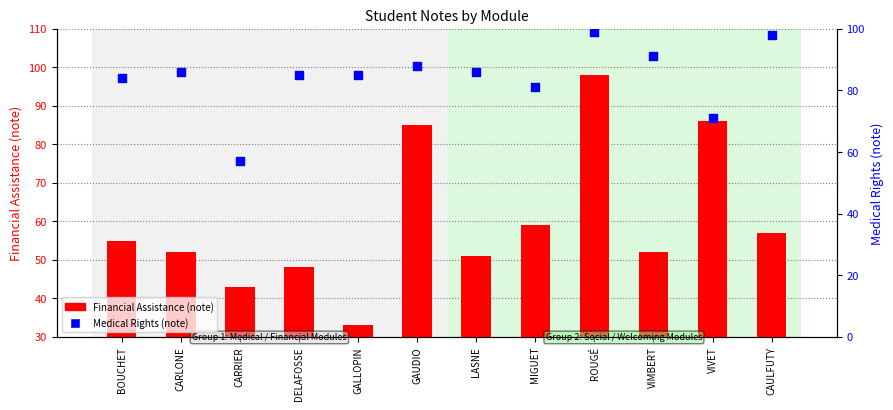

Which series has the widest spread of Y values?

Financial Assistance (note)